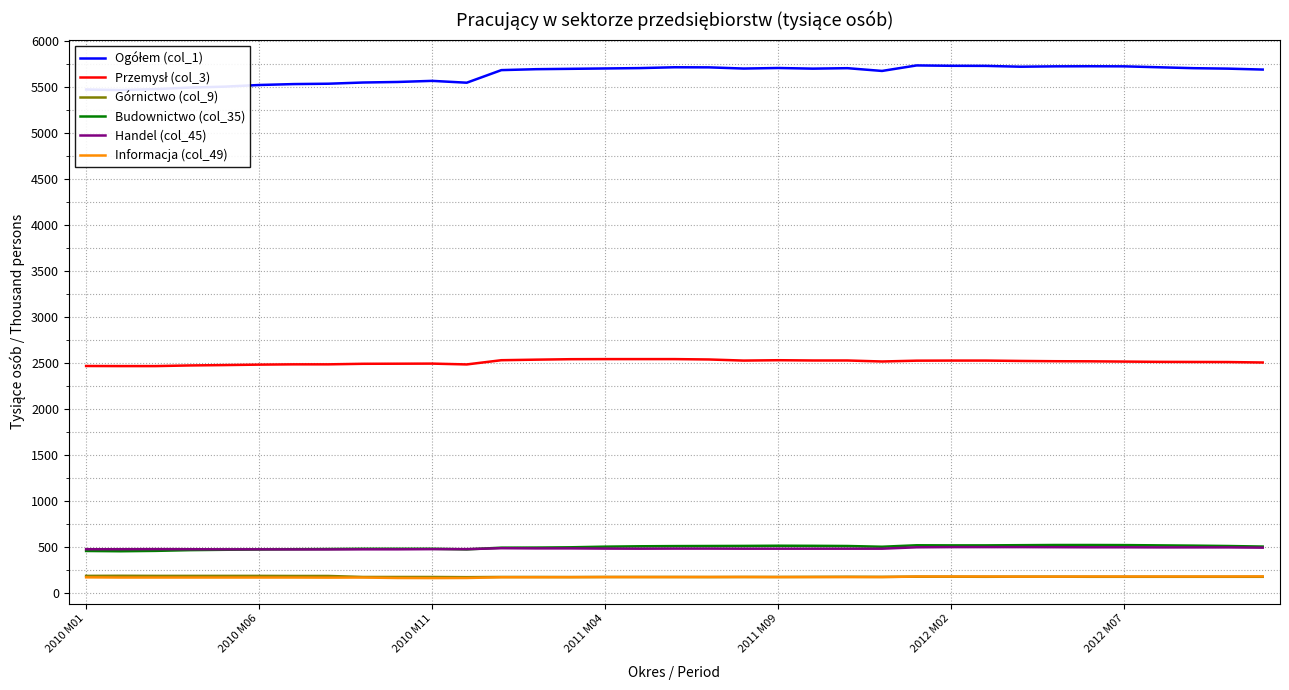

True or false: Informacja (col_49) and Budownictwo (col_35) cross at least once.

False